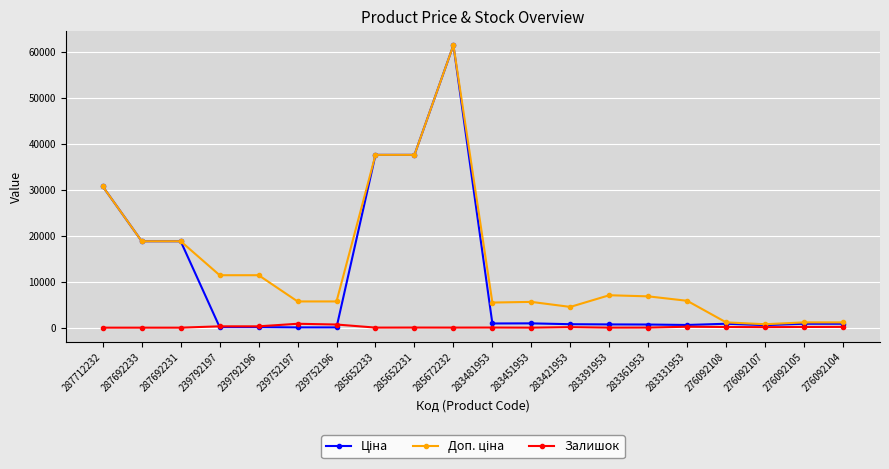

What is the greatest value displayed?

61434.3